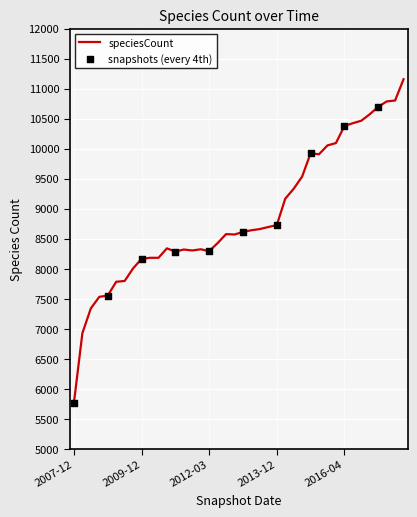

What is the minimum value shown in the chart?

5772